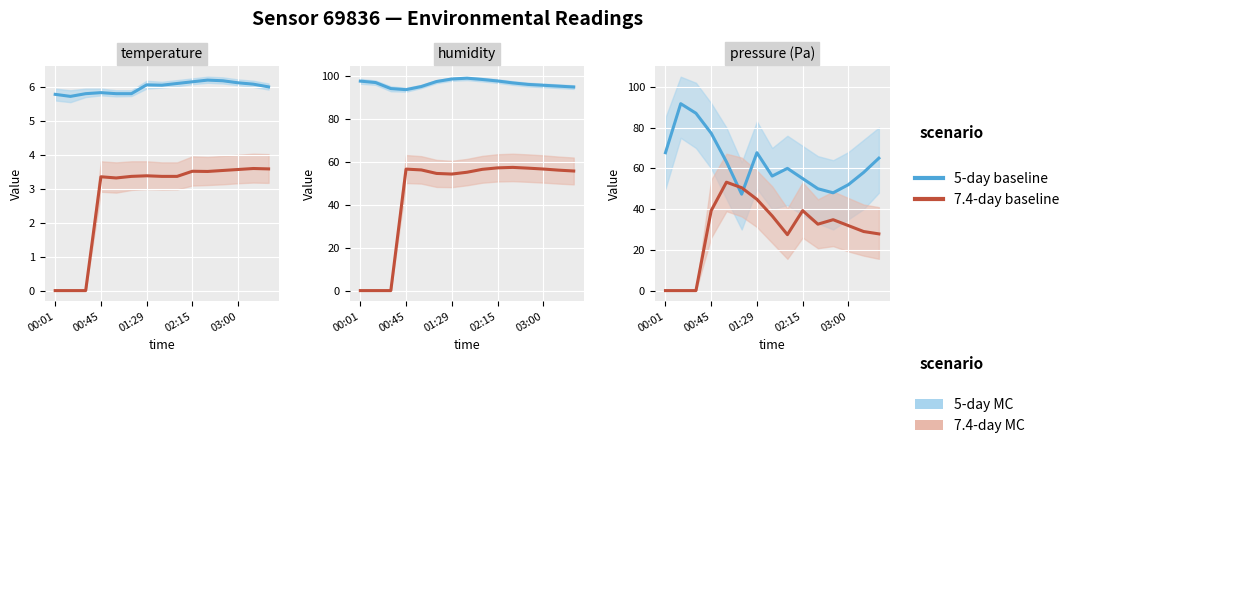

Which category has the lowest value across all series?

00:01